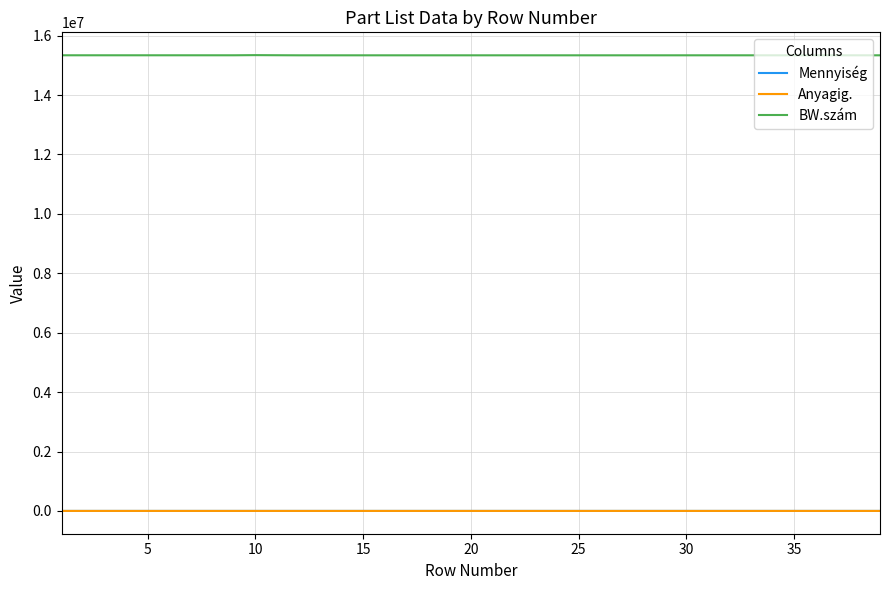

True or false: BW.szám and Mennyiség intersect in this chart.

False